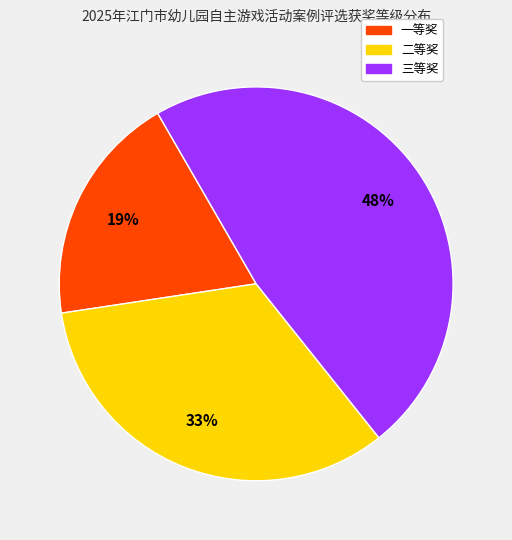

True or false: 二等奖 accounts for 33% of the total.

True